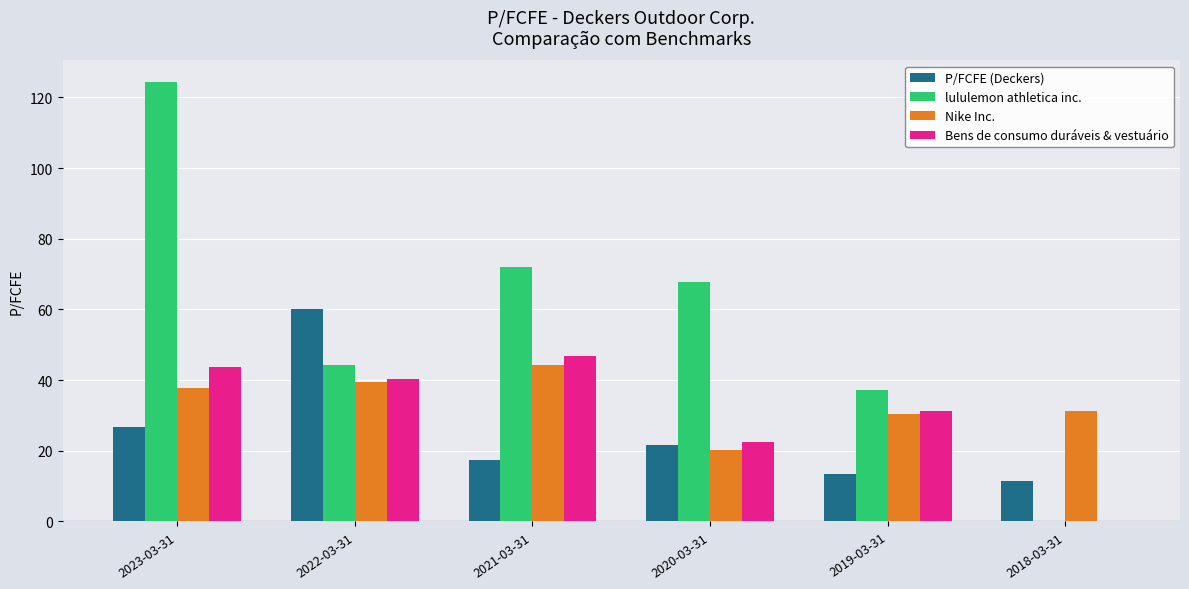

What is the average value of the Nike Inc. series?

33.9